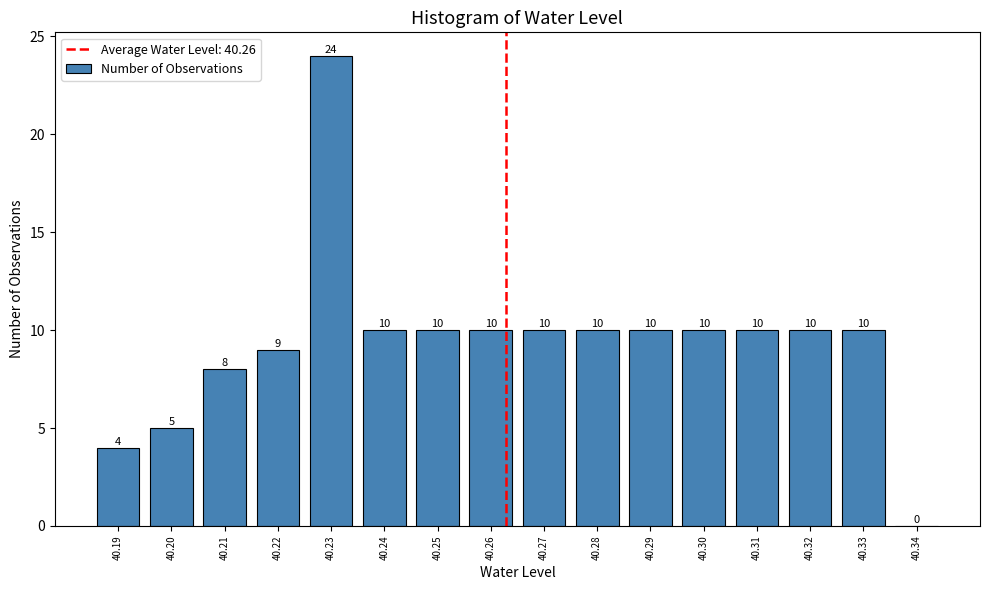

How tall is the bar that spans 40.185 to 40.195 on the x-axis?

4